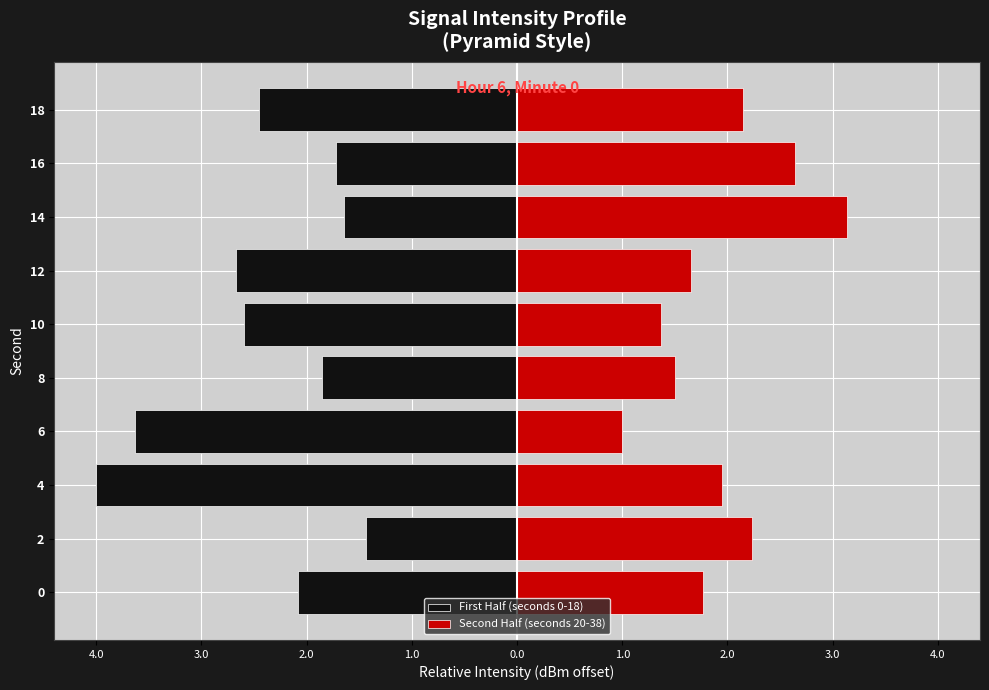

Between 4.0 and 2.0, which is larger?

4.0